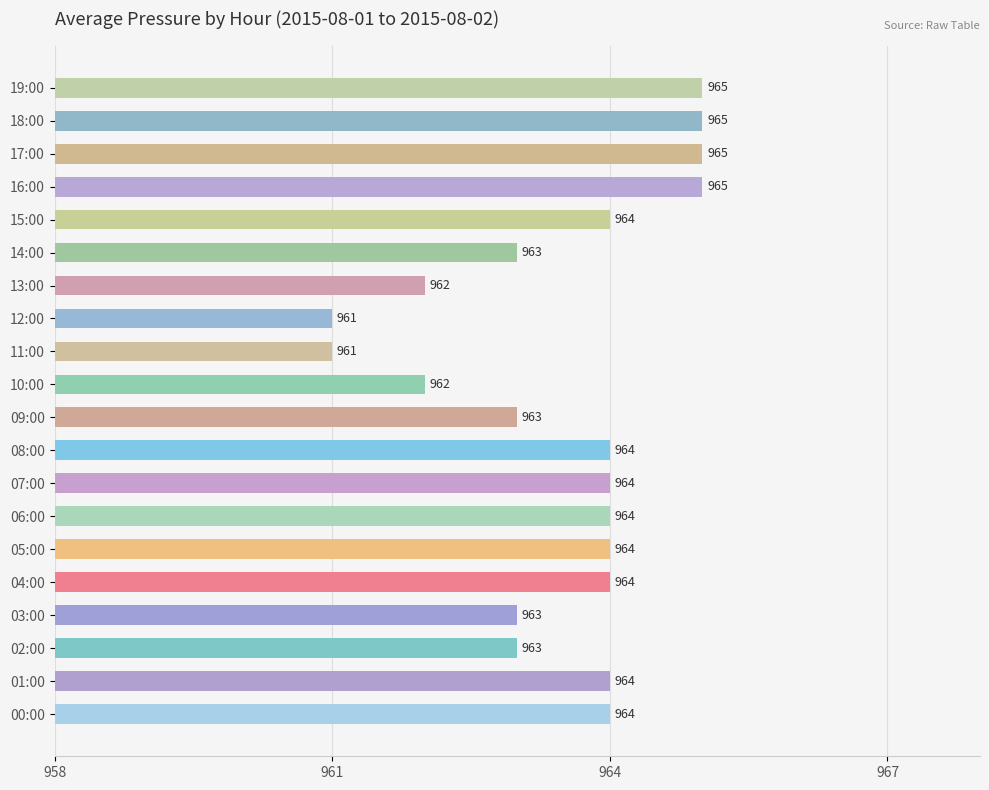

Is it true that the value at 11:00 is 382?

False